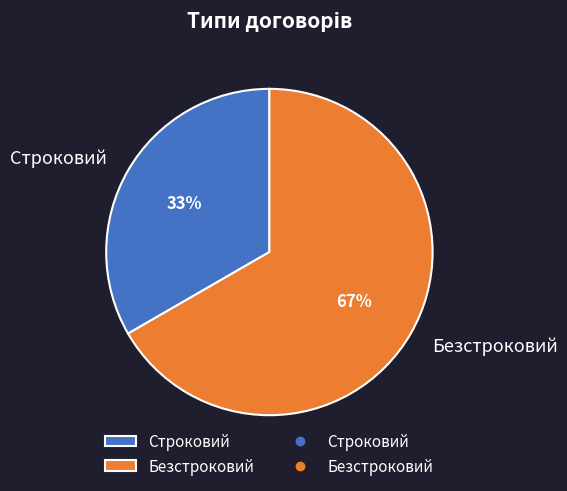

Which slice is the smallest?

Строковий